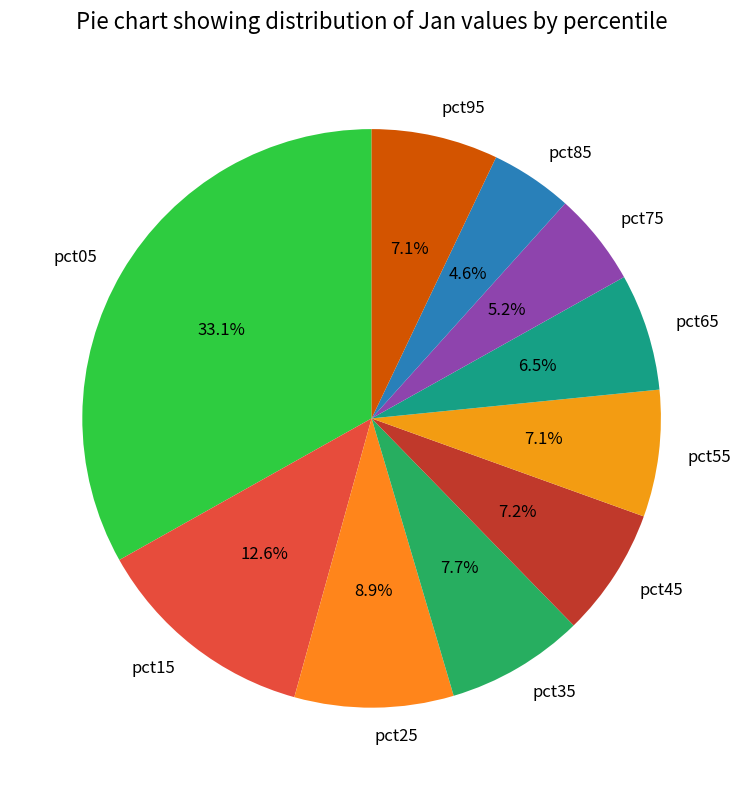

Do pct55 and pct25 together represent more than half of the pie?

No